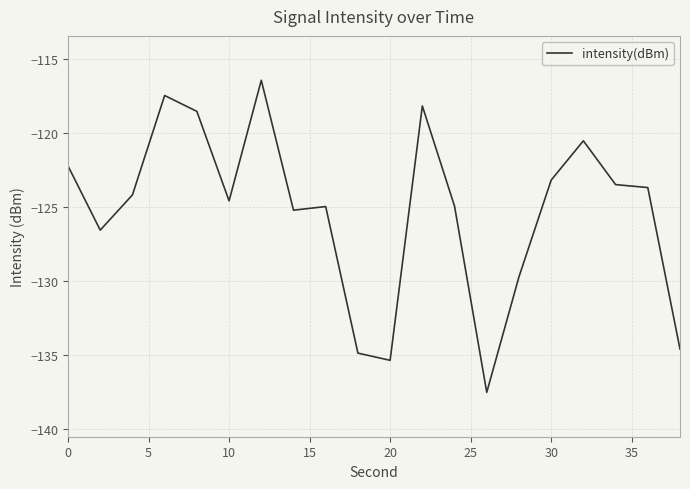

What is the difference between the maximum and minimum values?

21.1